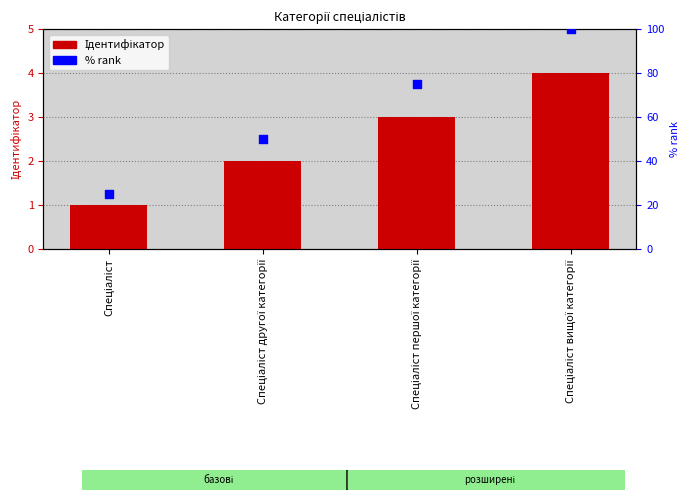

At how many categories does at least one series exceed 89?

1